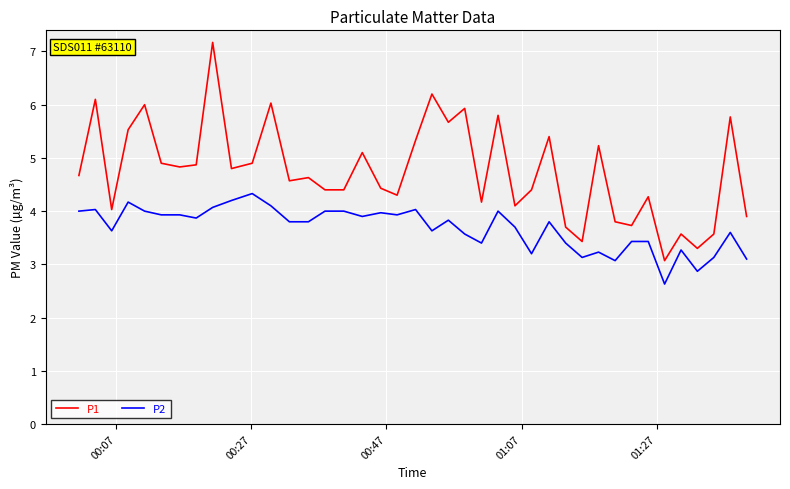

What is the difference between the maximum and minimum values in the P1 series?

4.1